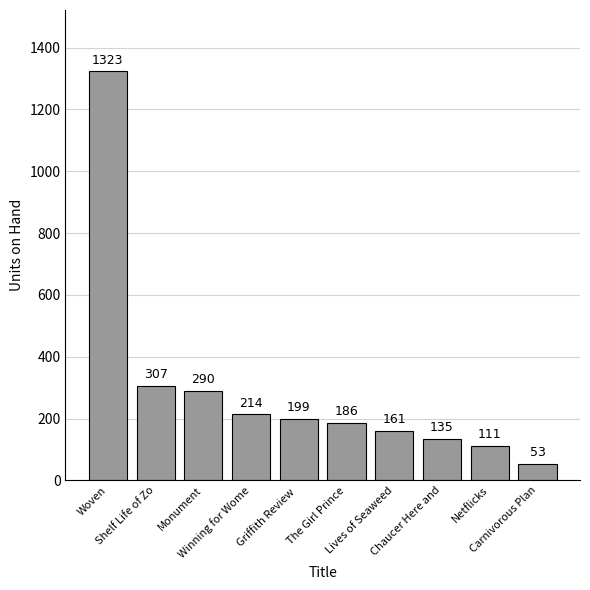

What is the value of the 7th bar from the left?

161